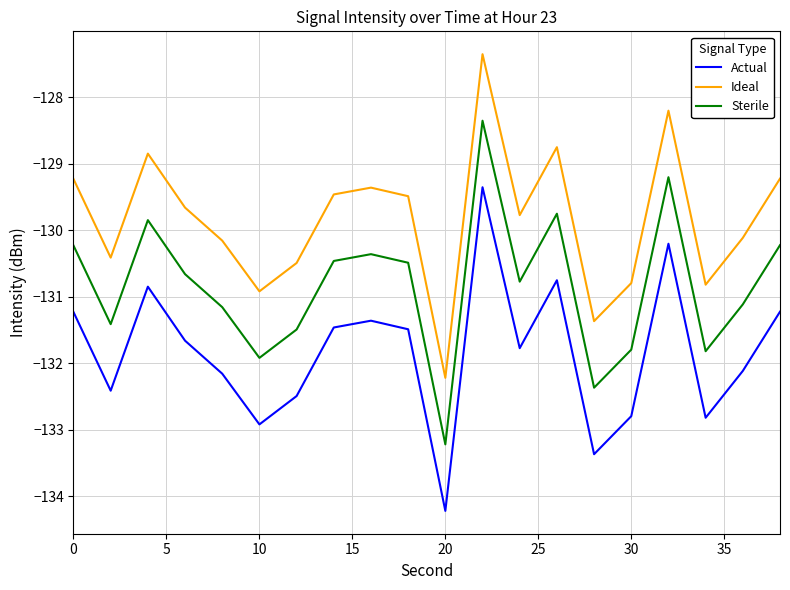

Reading left to right, extract all data points from this chart.

Actual: -131.2	-132.4	-130.8	-131.7	-132.2	-132.9	-132.5	-131.5	-131.4	-131.5	-134.2	-129.4	-131.8	-130.8	-133.4	-132.8	-130.2	-132.8	-132.1	-131.2
Ideal: -129.2	-130.4	-128.8	-129.7	-130.2	-130.9	-130.5	-129.5	-129.4	-129.5	-132.2	-127.4	-129.8	-128.8	-131.4	-130.8	-128.2	-130.8	-130.1	-129.2
Sterile: -130.2	-131.4	-129.8	-130.7	-131.2	-131.9	-131.5	-130.5	-130.4	-130.5	-133.2	-128.4	-130.8	-129.8	-132.4	-131.8	-129.2	-131.8	-131.1	-130.2